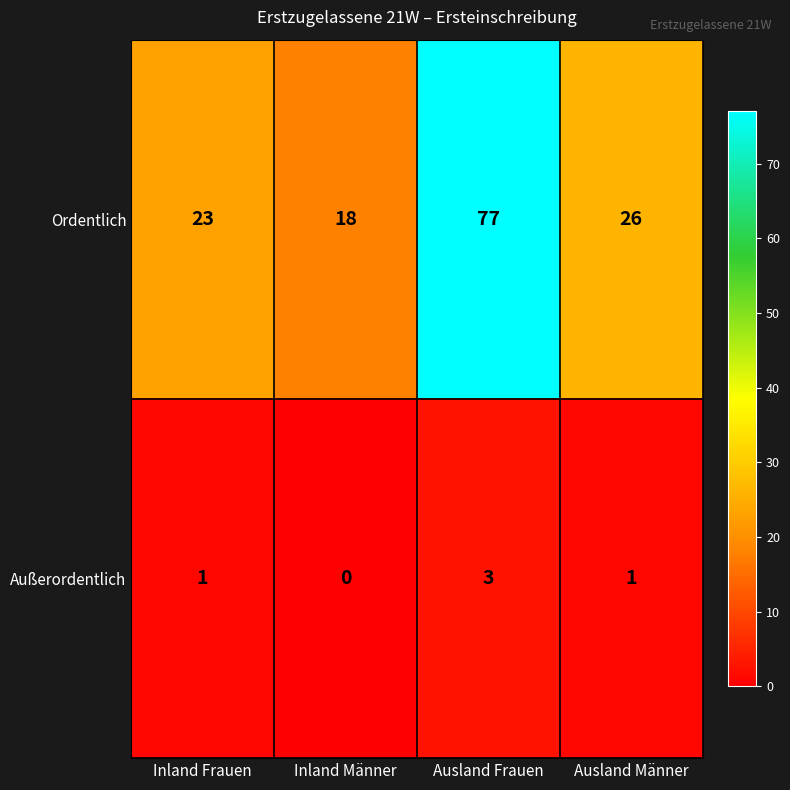

Is the value of Außerordentlich at Inland Männer greater than the value of Ordentlich at Inland Frauen?

No